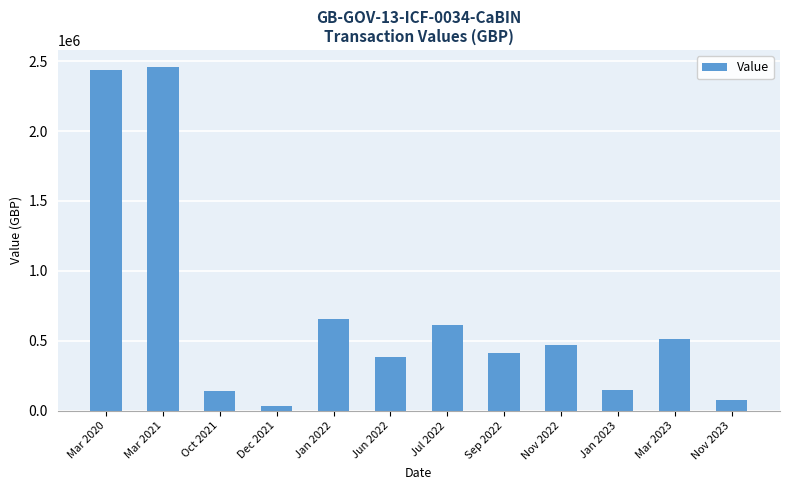

What is the greatest value displayed?

2456170.0